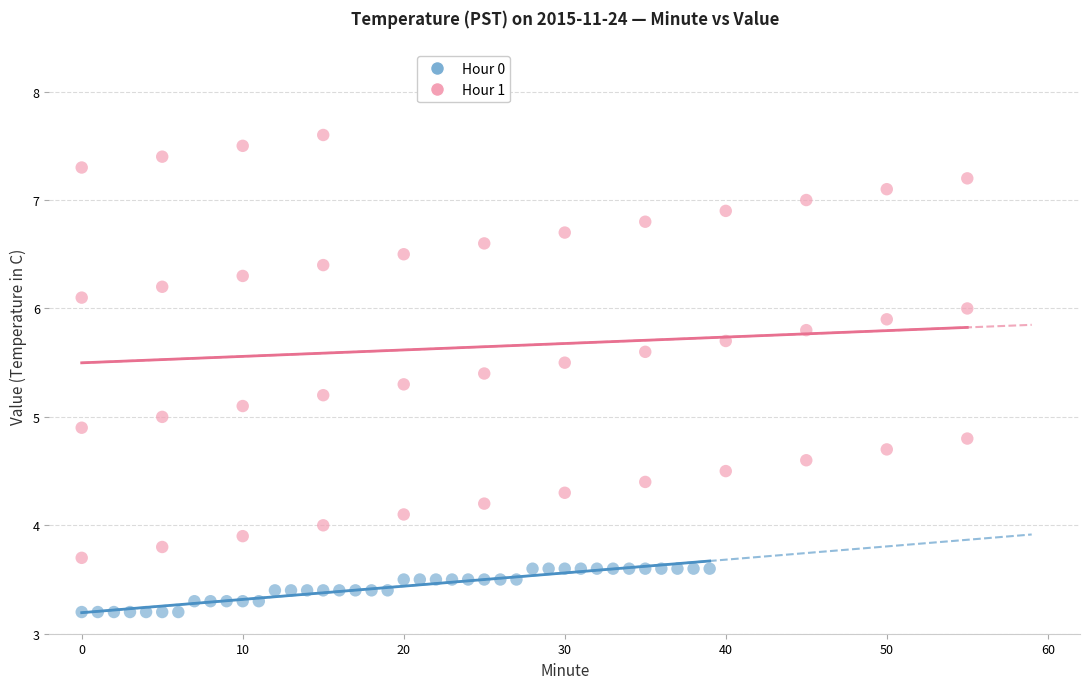

Which series has the largest Y range (max minus min)?

Hour 1